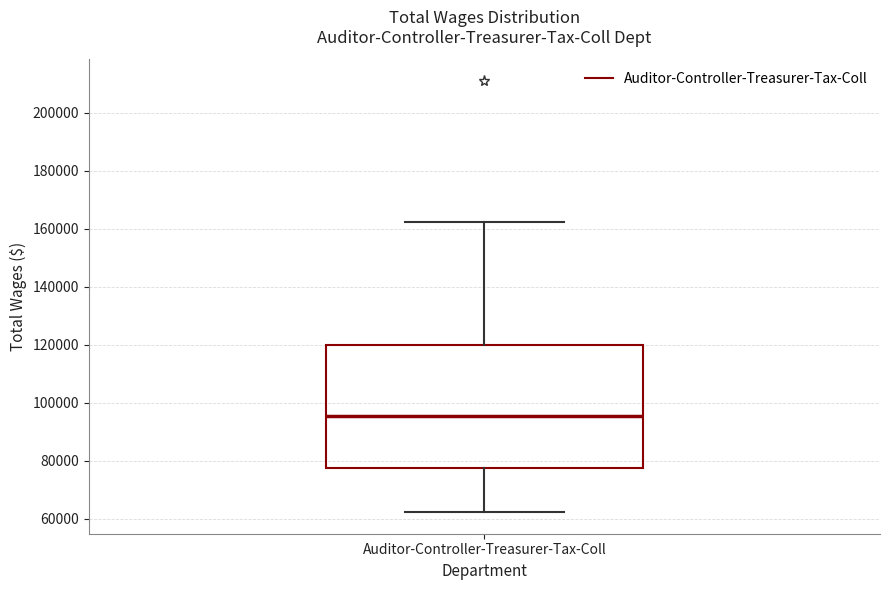

Transcribe this box plot: give where the median line is, the range the box spans, and where the two whiskers end, as read against the y-axis. The values are not printed on the chart, so give them approximately, as read against the axis.

median 96000, box 78000 to 120000, whiskers 62000 to 162000